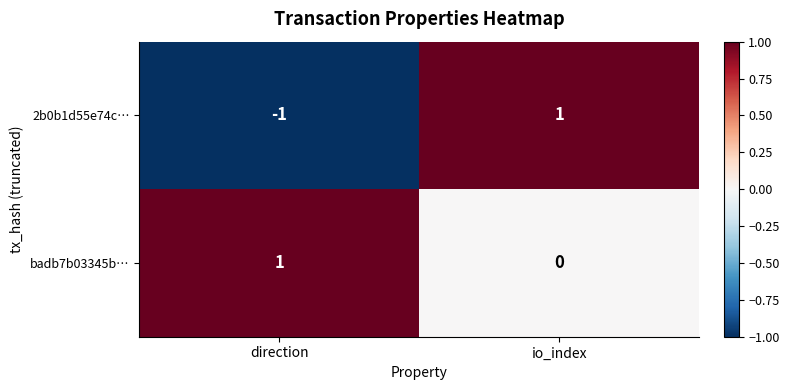

What is the spread (max minus min) of values at direction?

2